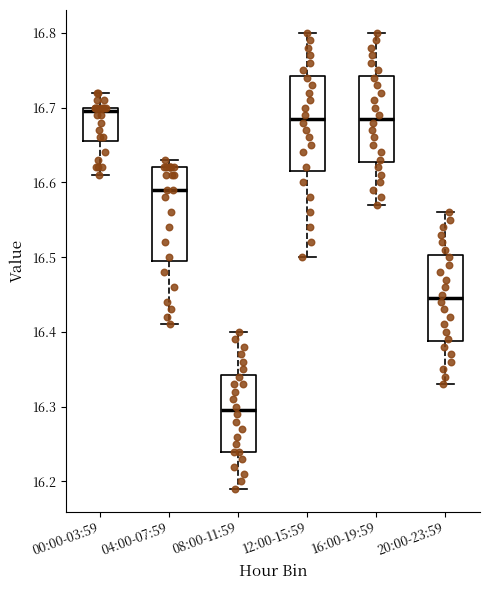

Reading left to right, transcribe this box plot: for each box, give where its median line is, the range the box spans, and where its two whiskers end, as read against the y-axis. The values are not printed on the chart, so give them approximately, as read against the axis.

00:00-03:59: median 16.70 (just below the box's upper edge), box 16.66 to 16.70, whiskers 16.61 to 16.72
04:00-07:59: median 16.59, box 16.50 to 16.62, whiskers 16.41 to 16.63
08:00-11:59: median 16.30, box 16.24 to 16.34, whiskers 16.19 to 16.40
12:00-15:59: median 16.69, box 16.62 to 16.74, whiskers 16.50 to 16.80
16:00-19:59: median 16.69, box 16.63 to 16.74, whiskers 16.57 to 16.80
20:00-23:59: median 16.45, box 16.39 to 16.50, whiskers 16.33 to 16.56